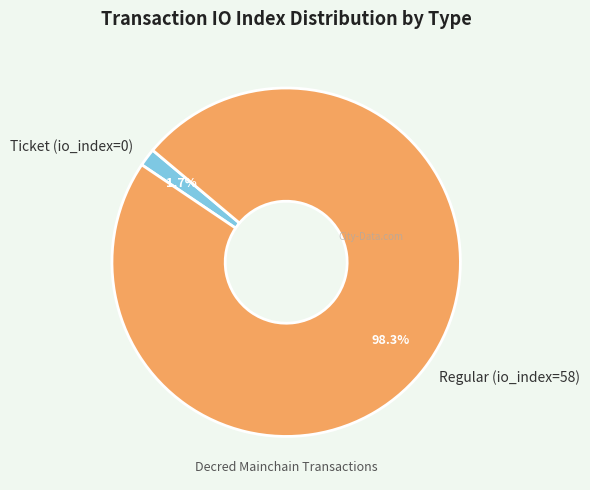

Between Ticket (io_index=0) and Regular (io_index=58), which is larger?

Regular (io_index=58)